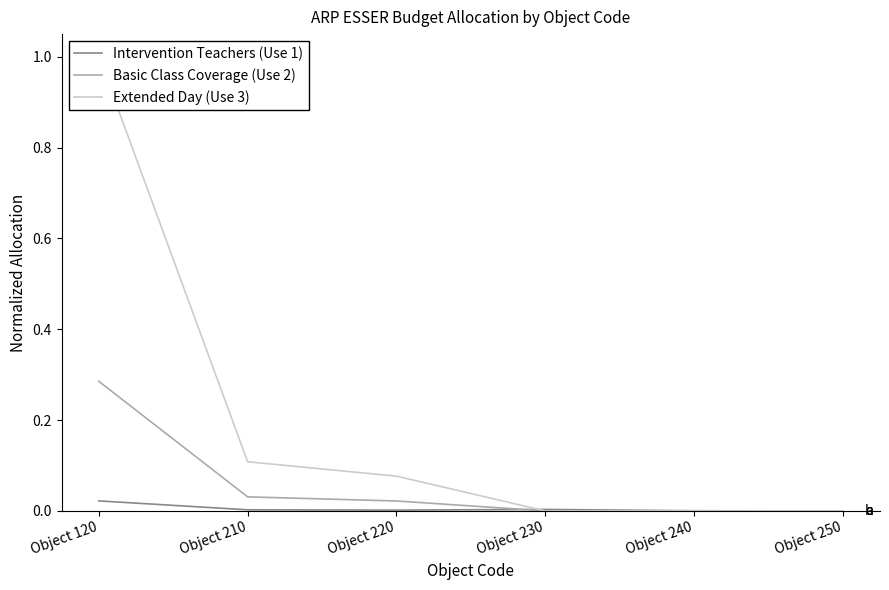

Rank the series by their maximum value, from highest to lowest.

Extended Day (Use 3), Basic Class Coverage (Use 2), Intervention Teachers (Use 1)